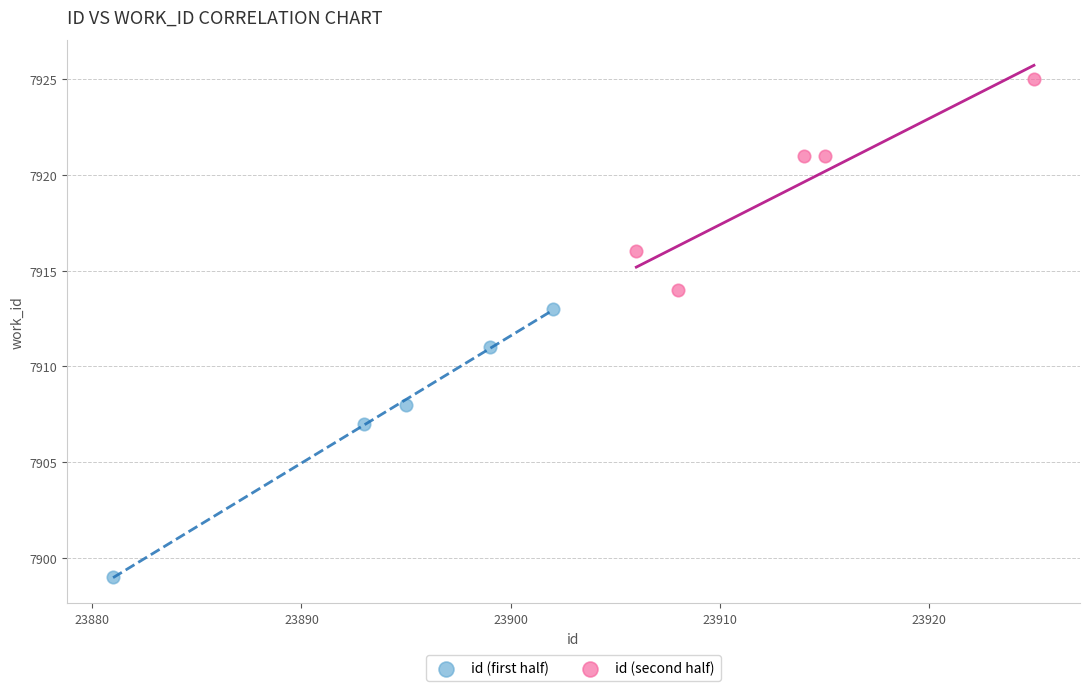

Which series reaches the maximum Y coordinate?

id (second half)